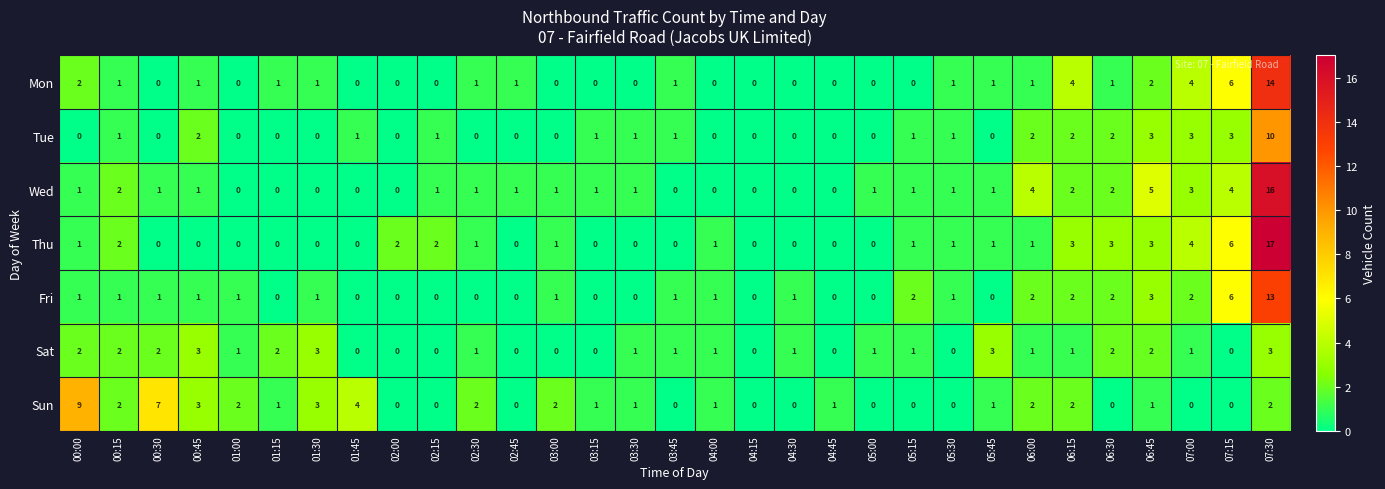

Rank the series by their maximum value, from lowest to highest.

Sat, Sun, Tue, Fri, Mon, Wed, Thu